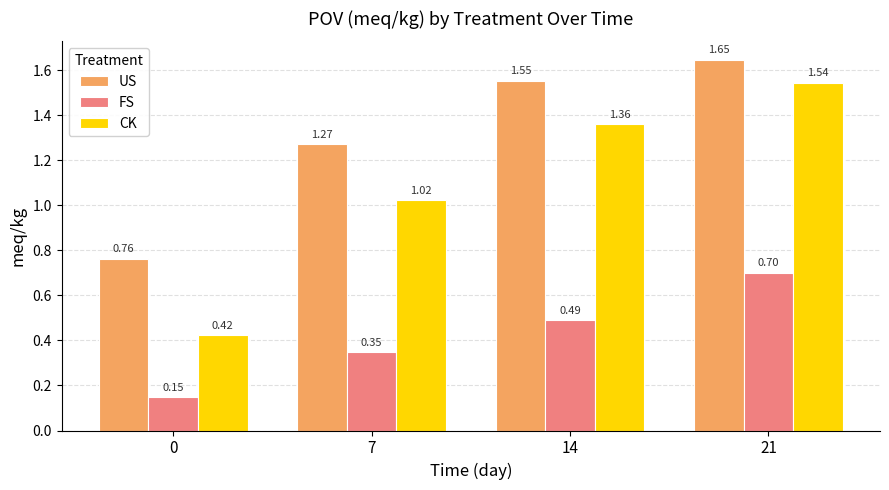

Which series has the largest total across all categories?

US